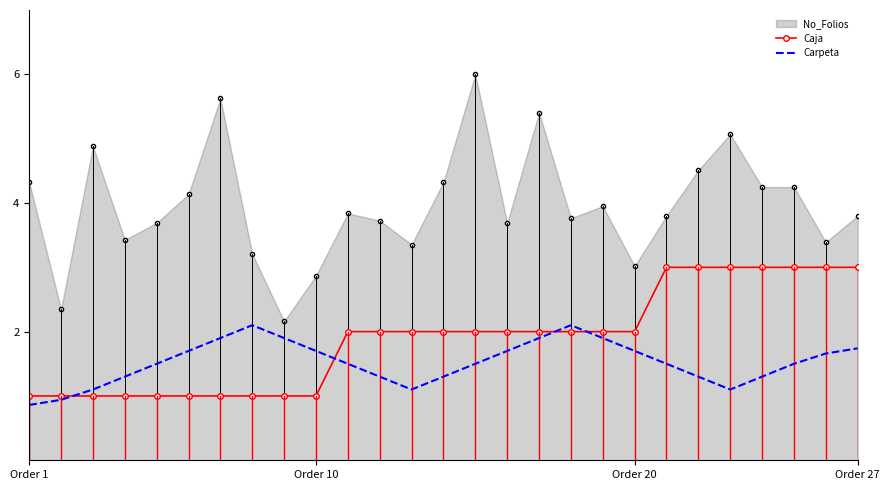

What are all the series names shown in the legend?

No_Folios, Caja, Carpeta